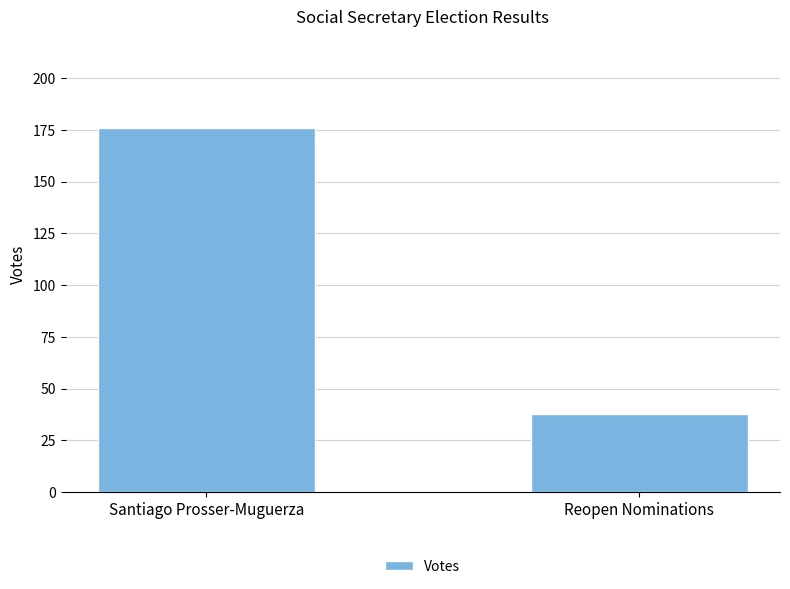

Read the value at Reopen Nominations, to the nearest 50.

50